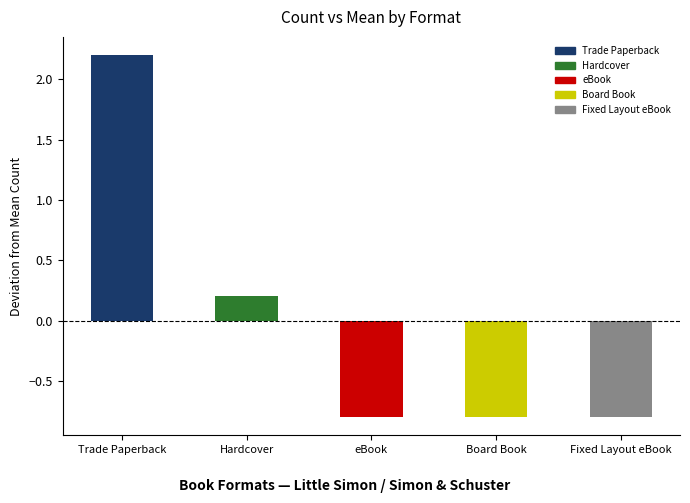

What is the smallest value displayed?

-0.8